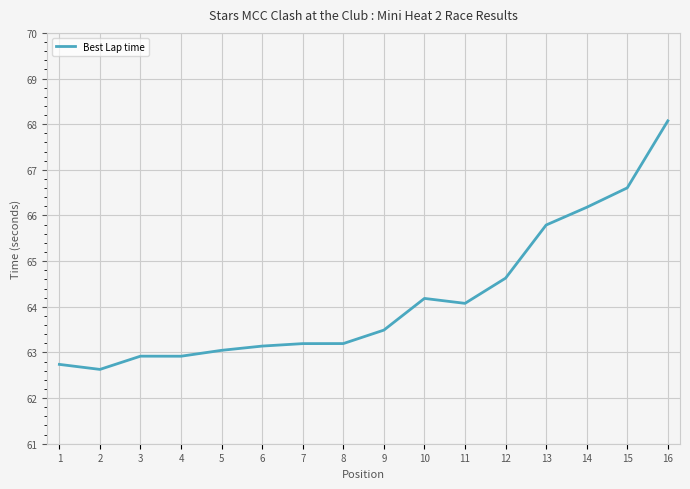

At which category does the chart reach its peak across all series?

16